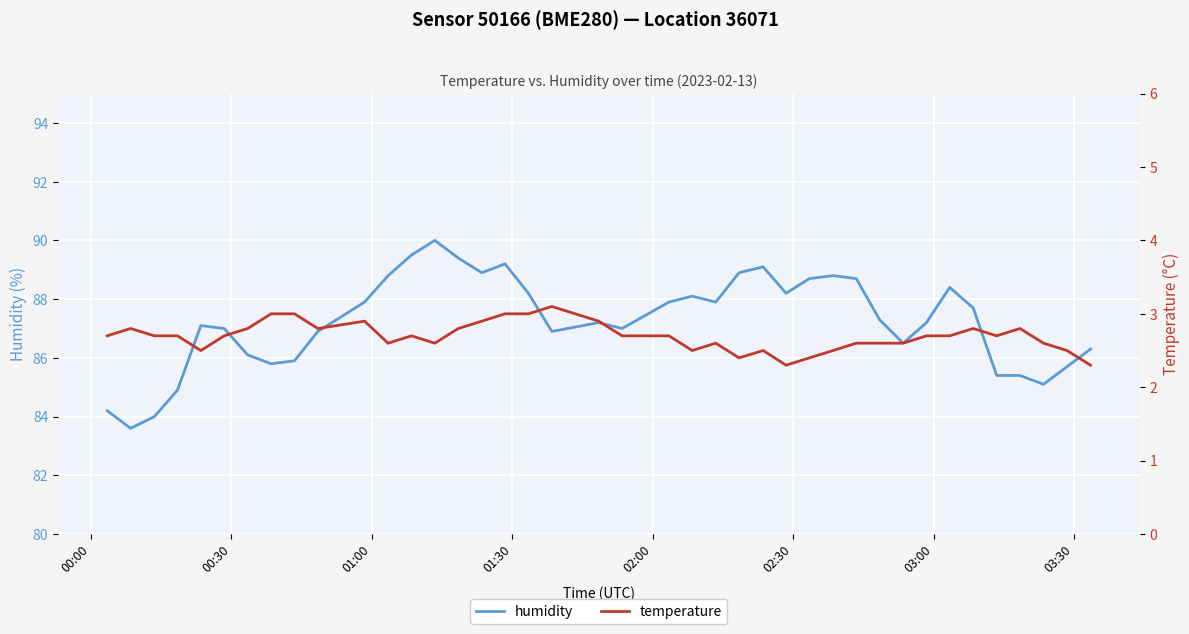

True or false: humidity and temperature intersect in this chart.

False